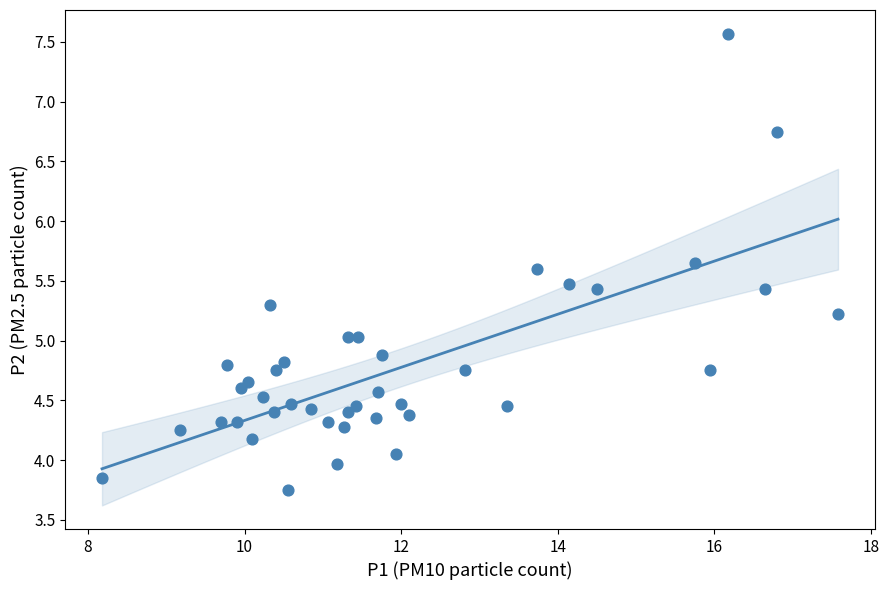

What is the range of X values (max minus min)?

9.4